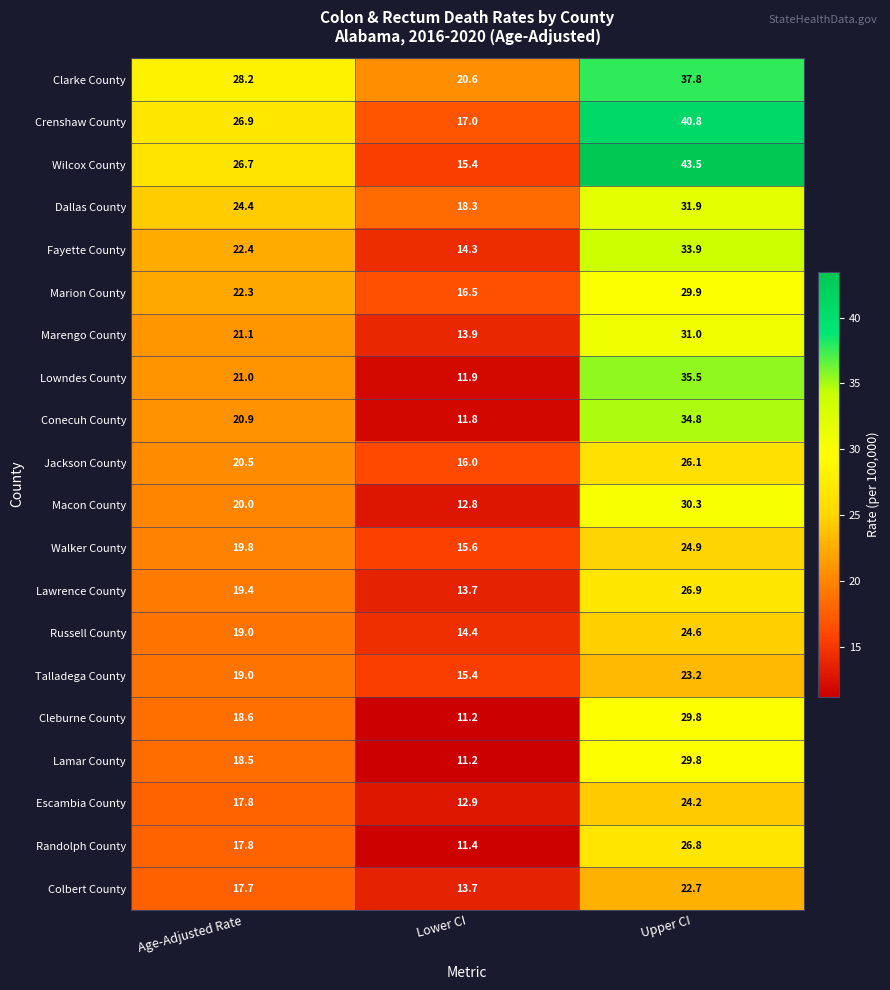

Which series has the largest range (max minus min)?

Wilcox County